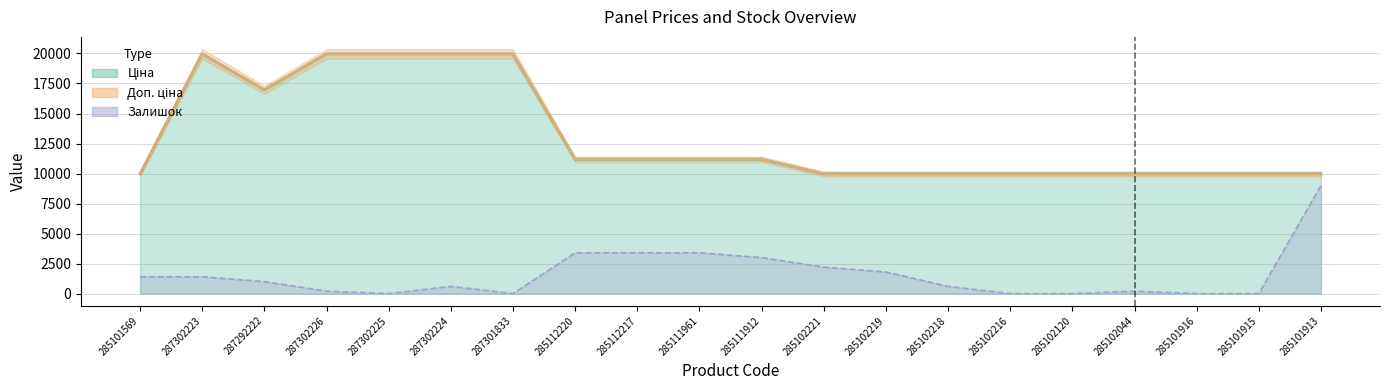

How many lines are shown in the chart?

3